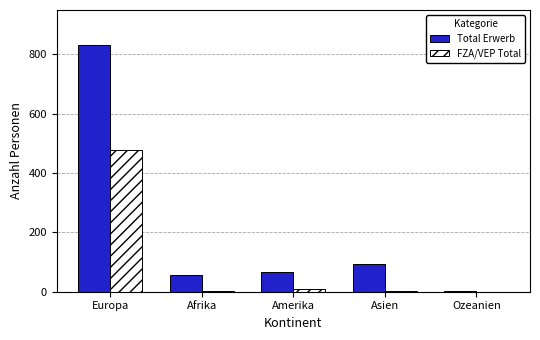

Is the value of Total Erwerb at Afrika greater than the value of FZA/VEP Total at Ozeanien?

Yes